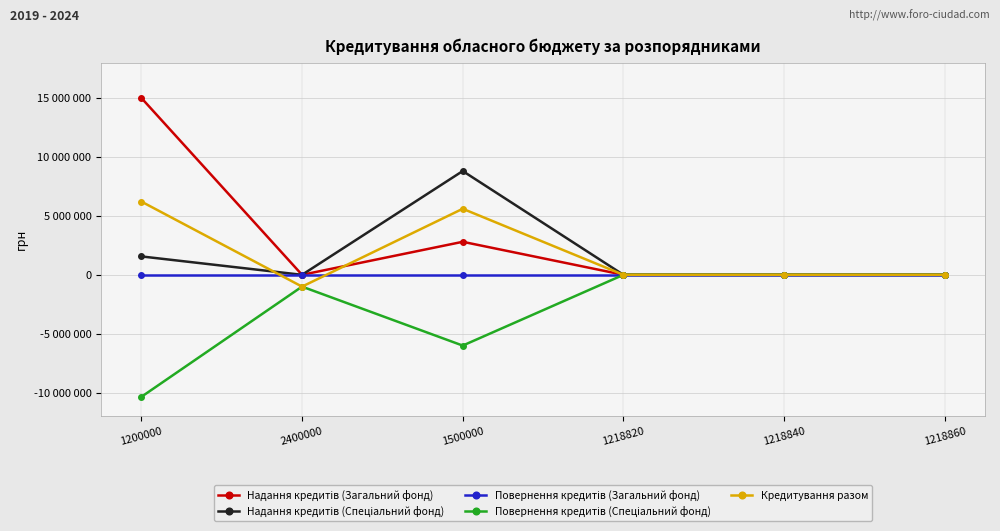

True or false: Кредитування разом has more than 2 points higher than both neighbors.

False